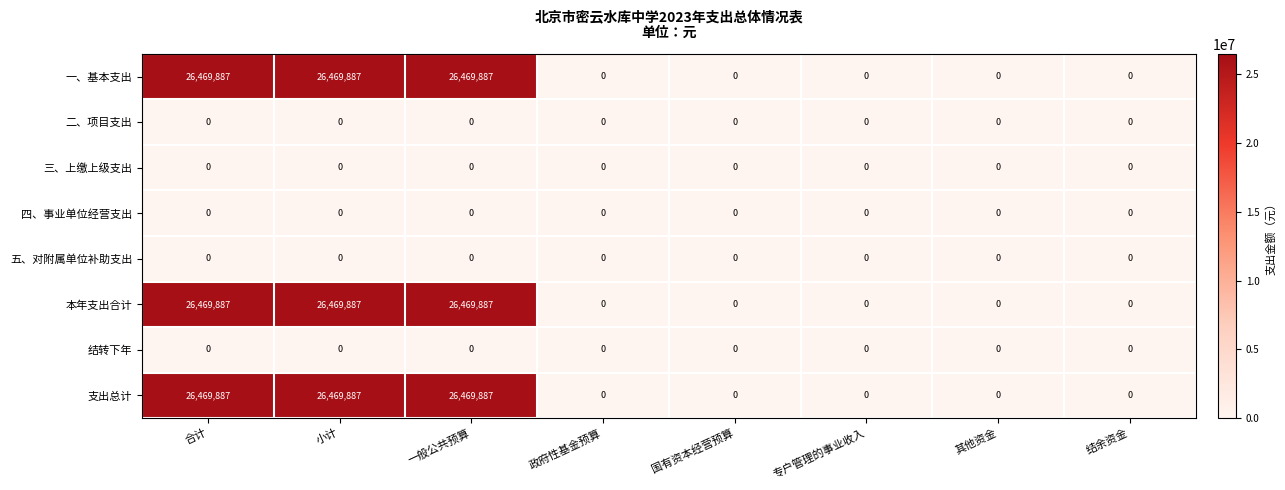

Count the 一、基本支出 values in the range 0 to 26469887.

8